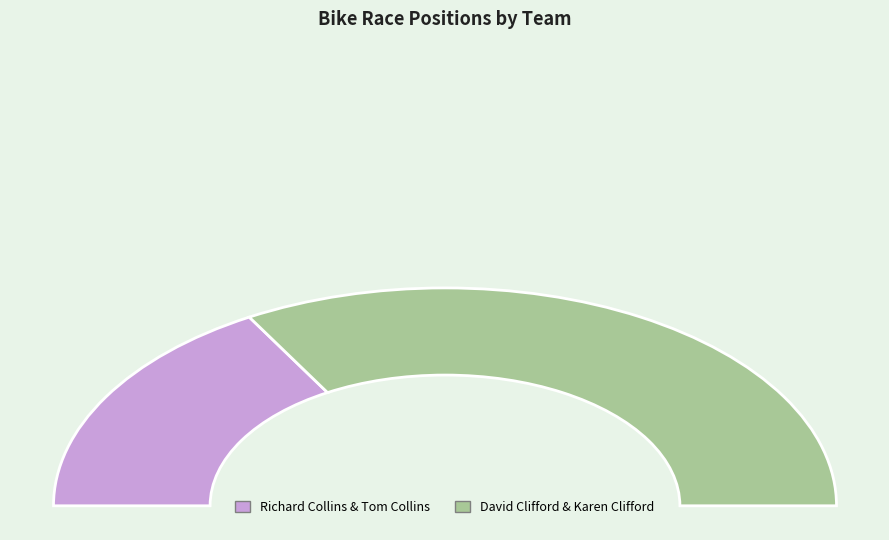

Does any single category account for the majority?

Yes